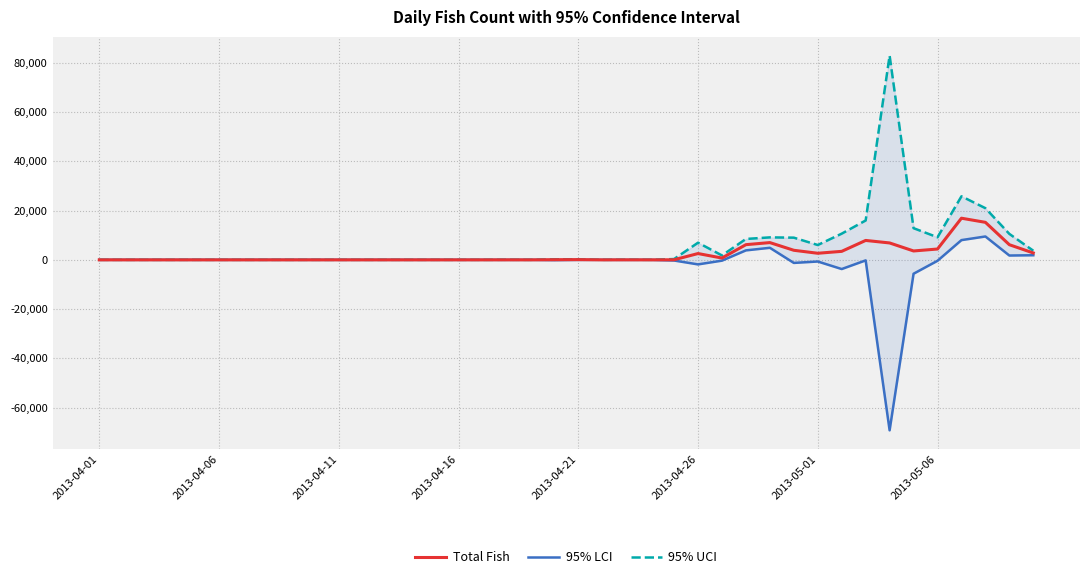

How many interior local peaks does the Total Fish series have?

7